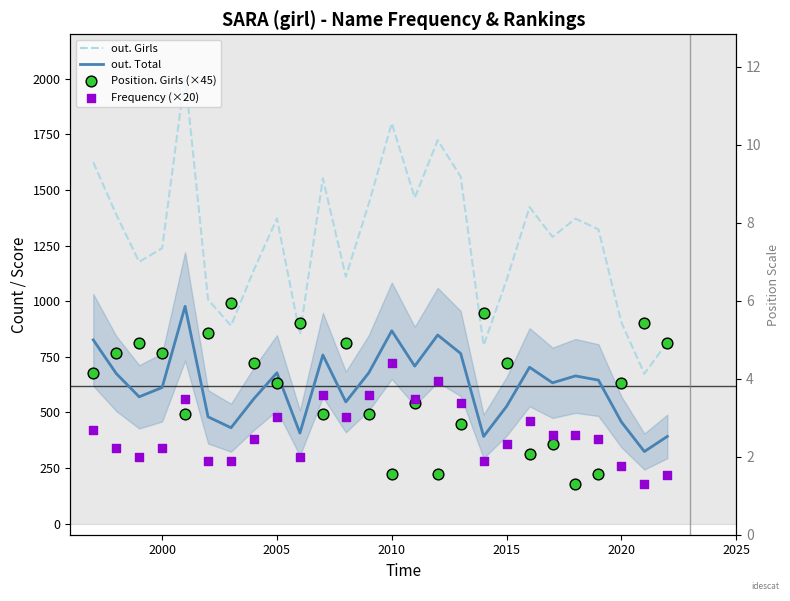

Which series has the largest total across all categories?

out. Girls